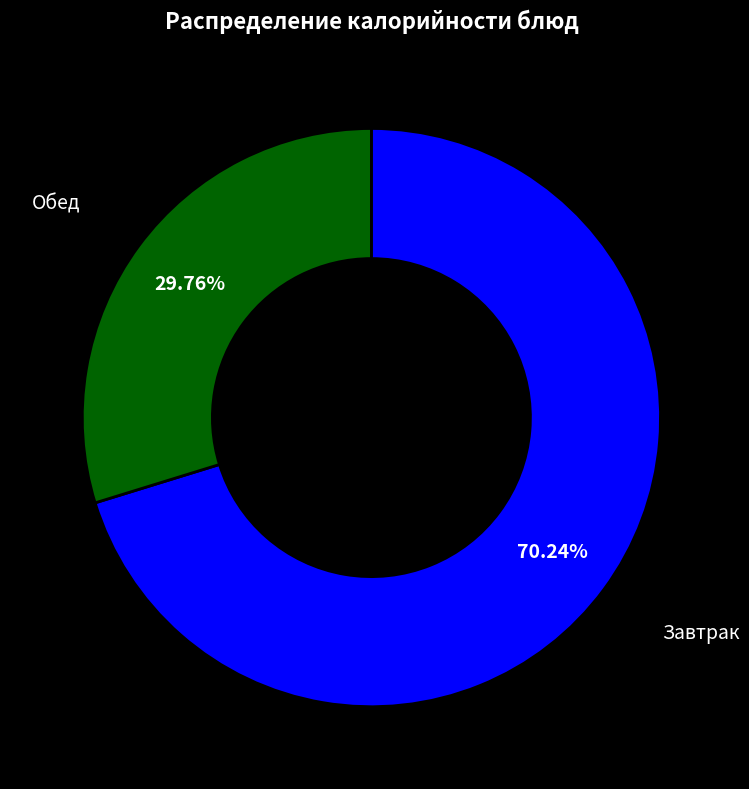

Rank the categories by value from highest to lowest.

Завтрак, Обед